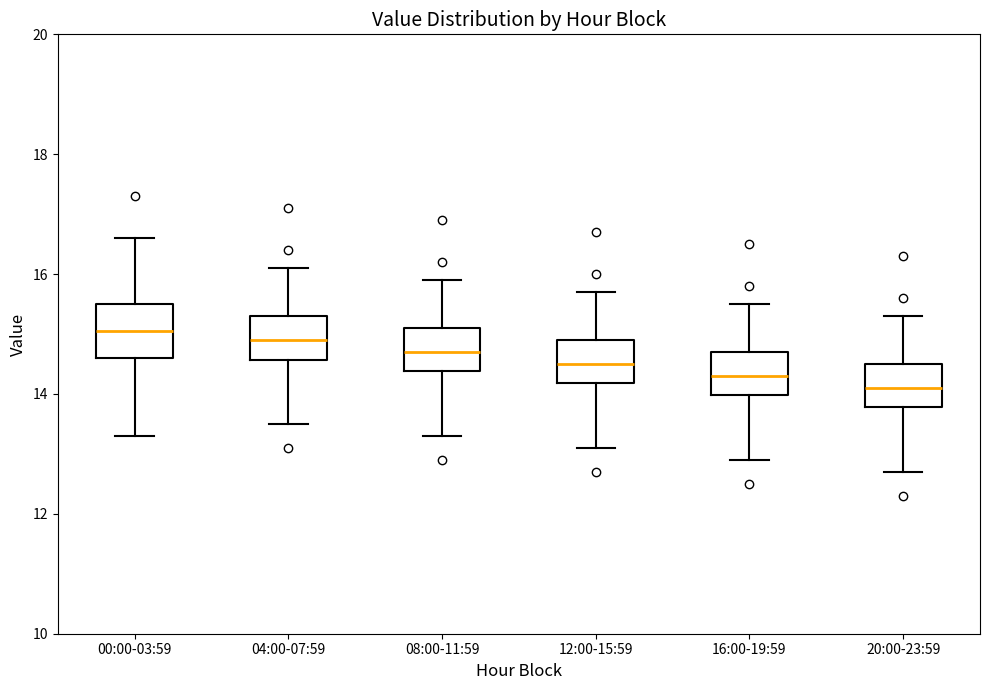

Where does the upper whisker of the box for 04:00-07:59 end on the y-axis? The values are not printed on the chart, so give them approximately, as read against the axis.

16.2